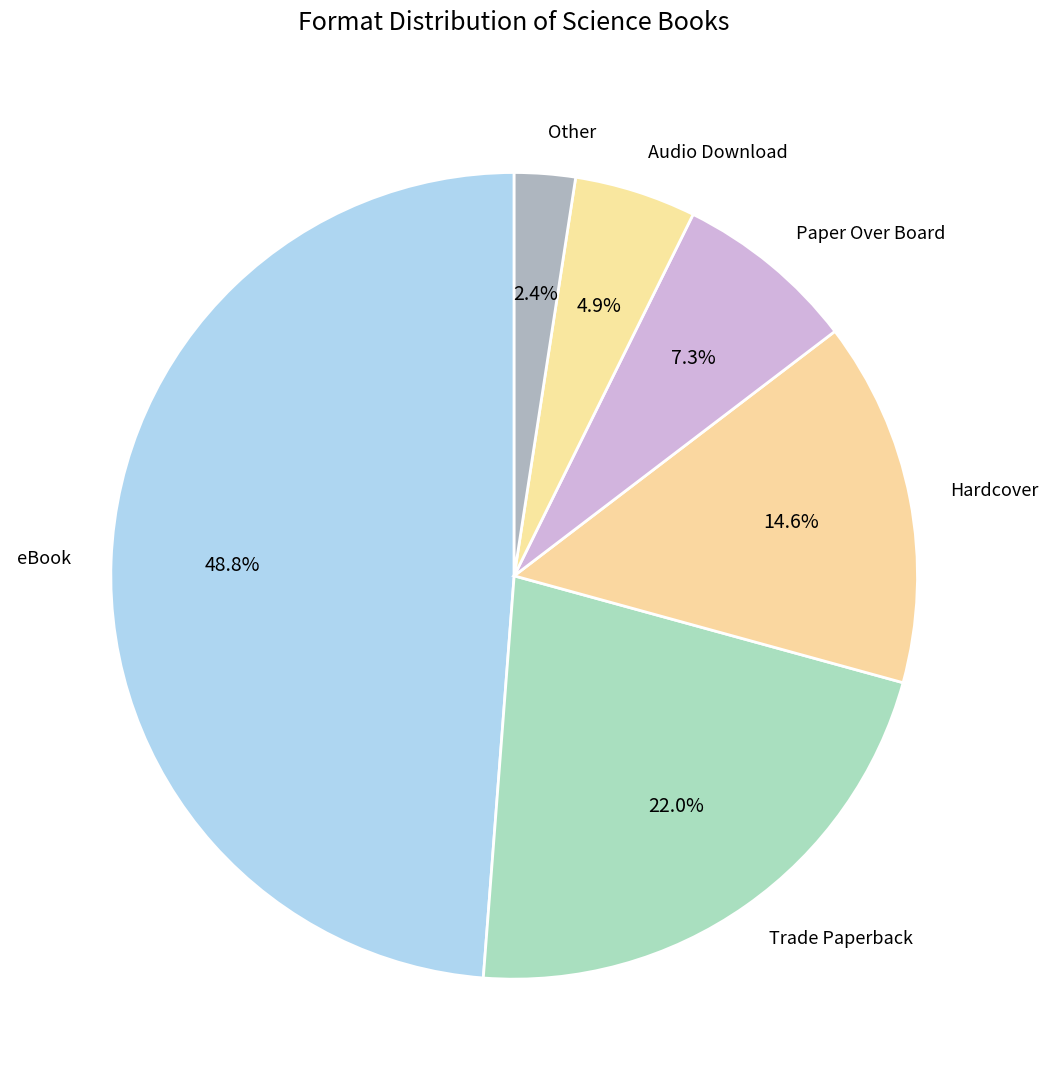

To the nearest percent, what is the difference between the Hardcover and Trade Paperback slice percentages?

7%